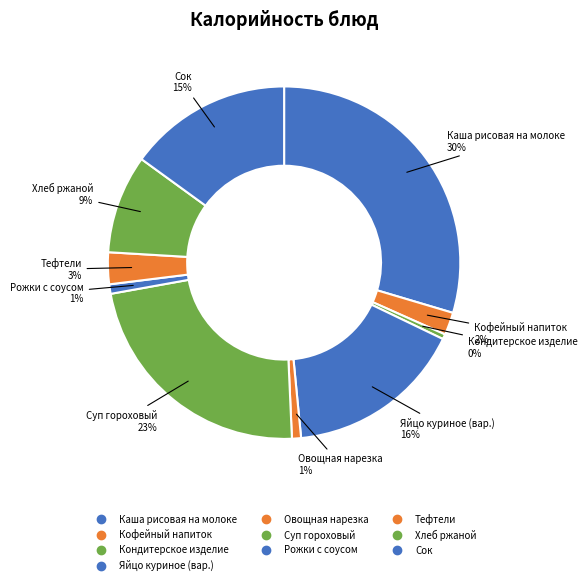

How many segments does this pie chart have?

10